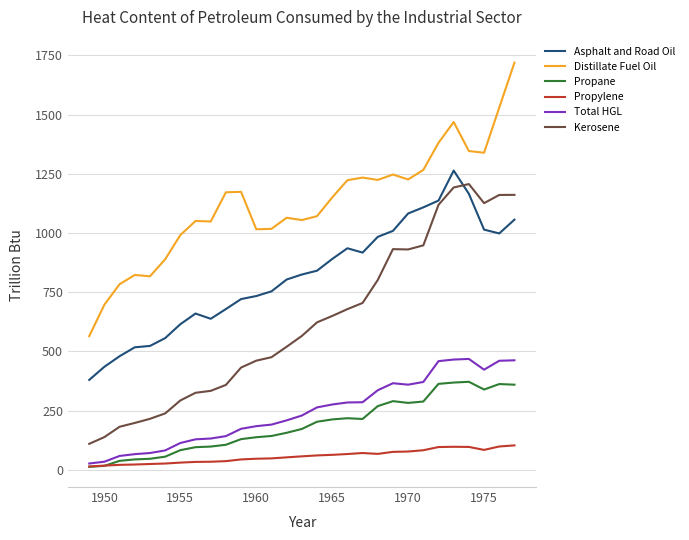

What is the highest value of the Propylene series?

103.0